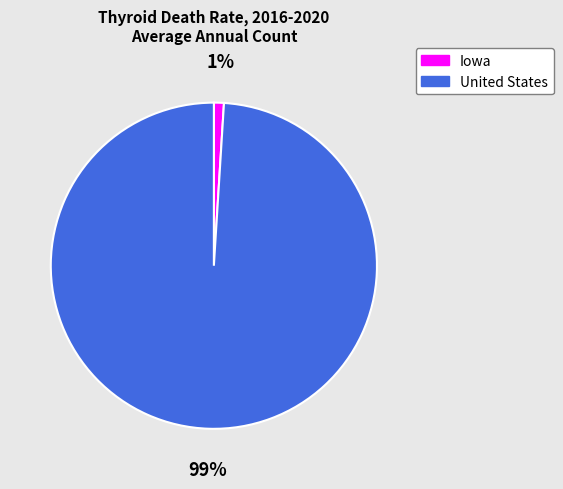

Rank the categories by value from highest to lowest.

United States, Iowa